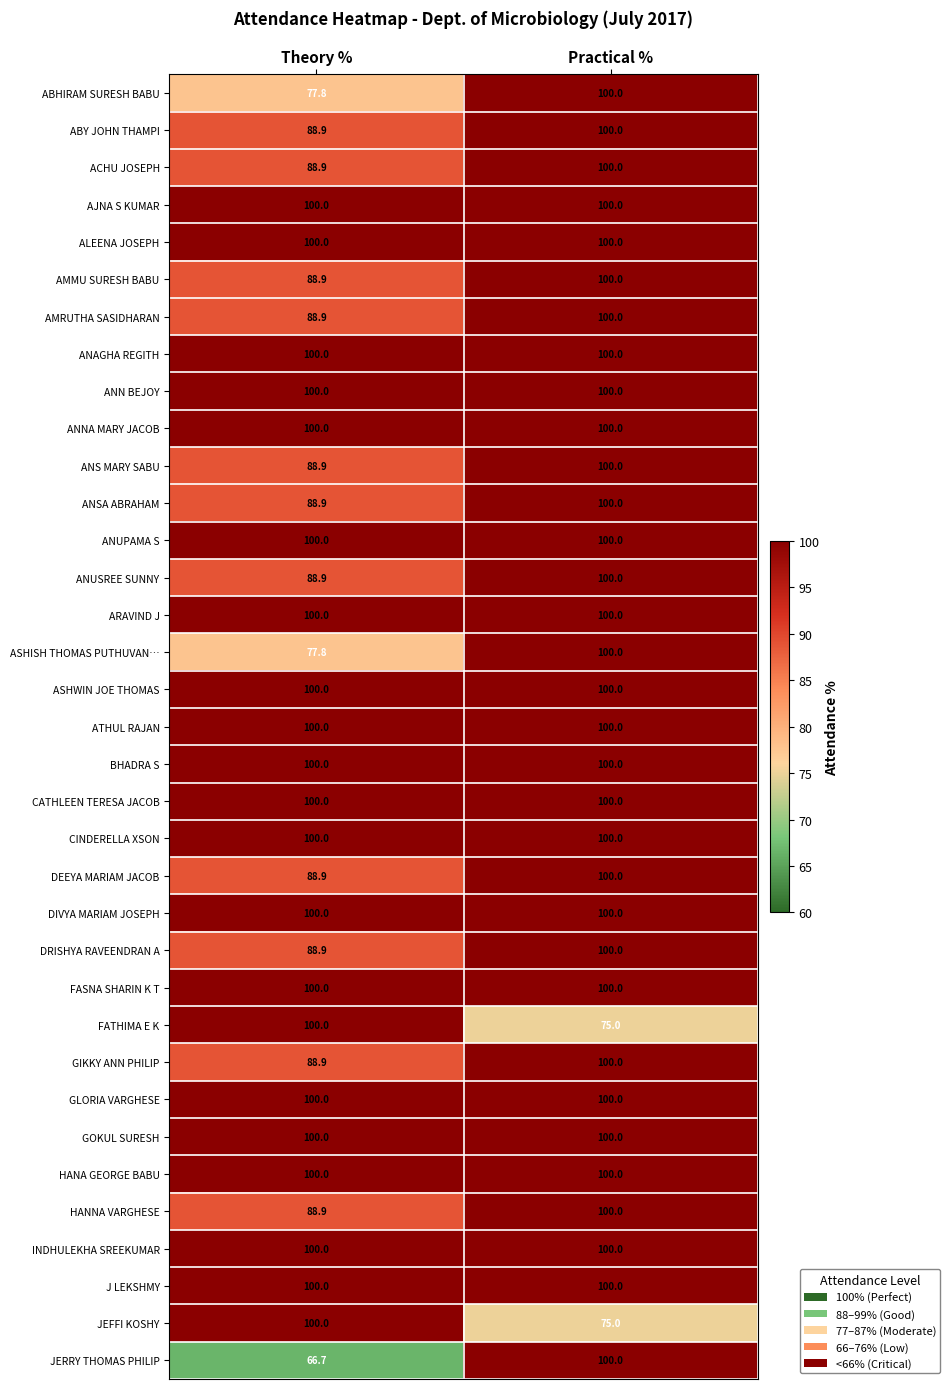

The DIVYA MARIAM JOSEPH series shows 100.0 at Practical %. True or false?

True